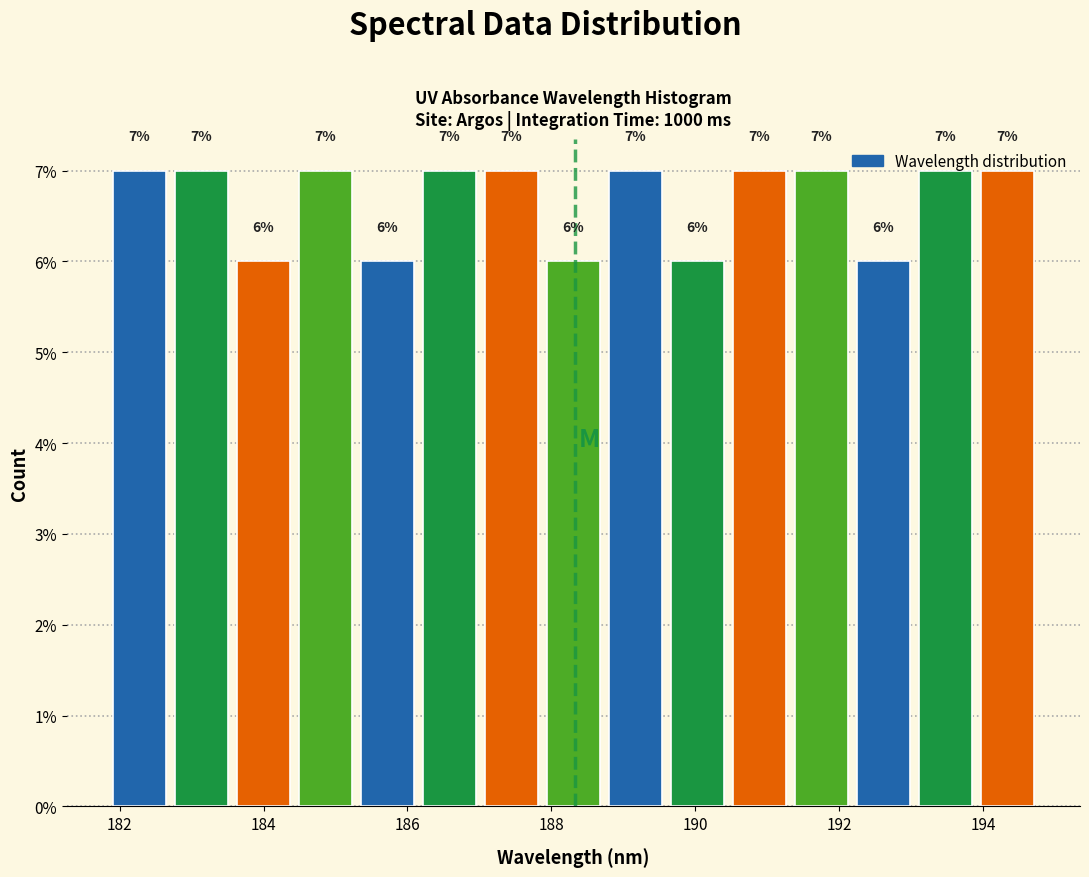

Reading left to right, list every bar in this chart as the range it spans on the x-axis followed by its height. The bar edges are not printed on the chart, so give them approximately, as read against the axis.

181.8 to 182.8: 7
182.8 to 183.6: 7
183.6 to 184.4: 6
184.4 to 185.2: 7
185.2 to 186.2: 6
186.2 to 187.0: 7
187.0 to 187.8: 7
187.8 to 188.8: 6
188.8 to 189.6: 7
189.6 to 190.4: 6
190.4 to 191.4: 7
191.4 to 192.2: 7
192.2 to 193.0: 6
193.0 to 194.0: 7
194.0 to 194.8: 7